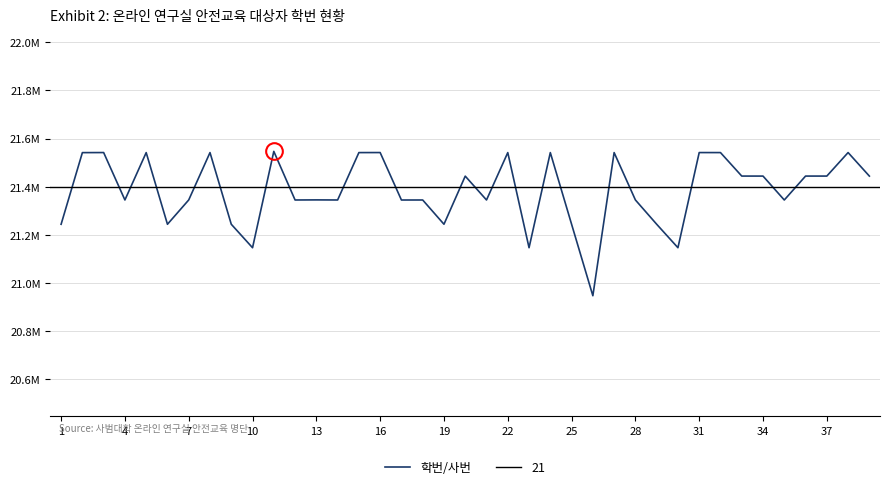

What is the ratio of the value at 22 to the value at 4?

1.0